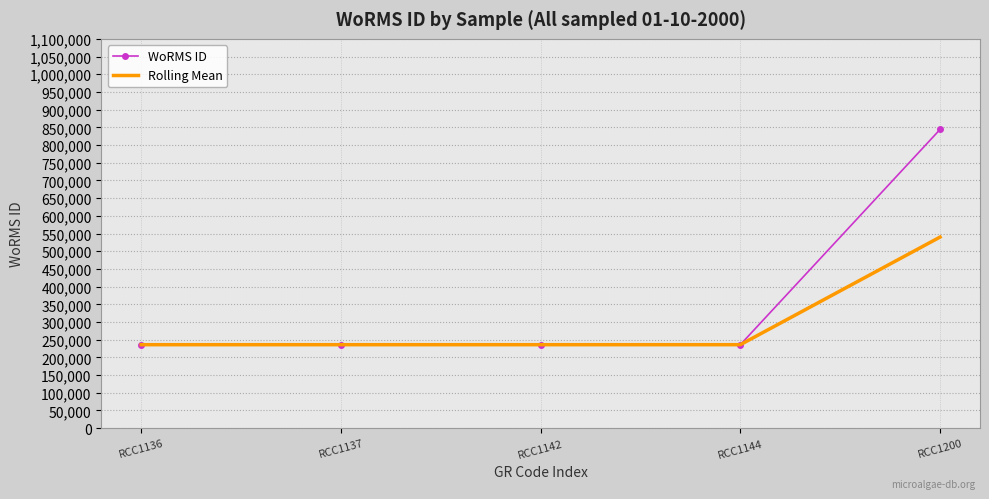

At how many categories does at least one series exceed 445350?

1